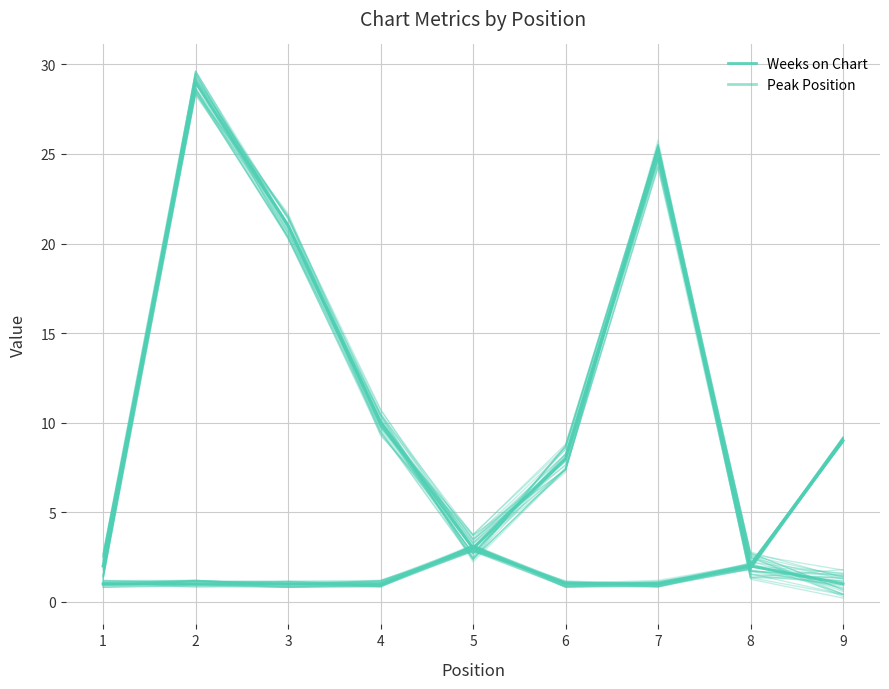

What is the difference between the Peak Position values at 2 and 9?

8.1